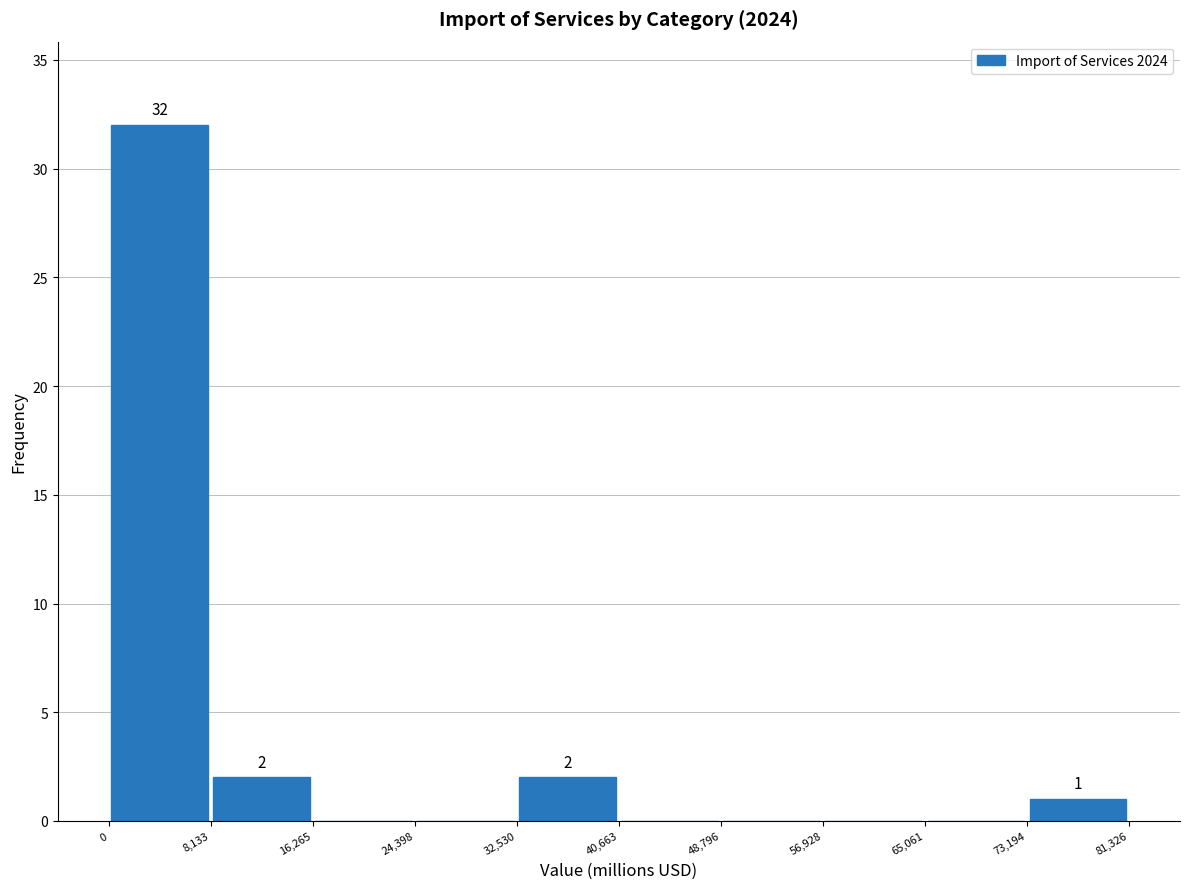

Over which range of the x-axis is the bar tallest?

0 to 8,133